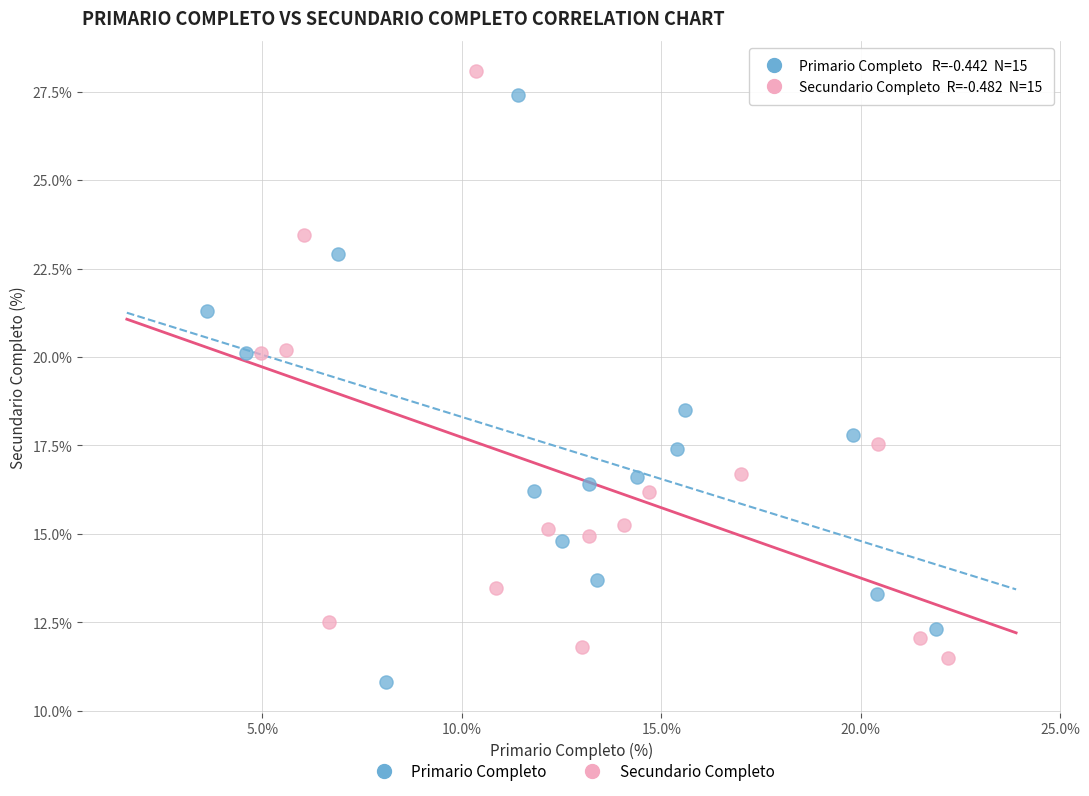

Which series contains the highest Y value?

Secundario Completo